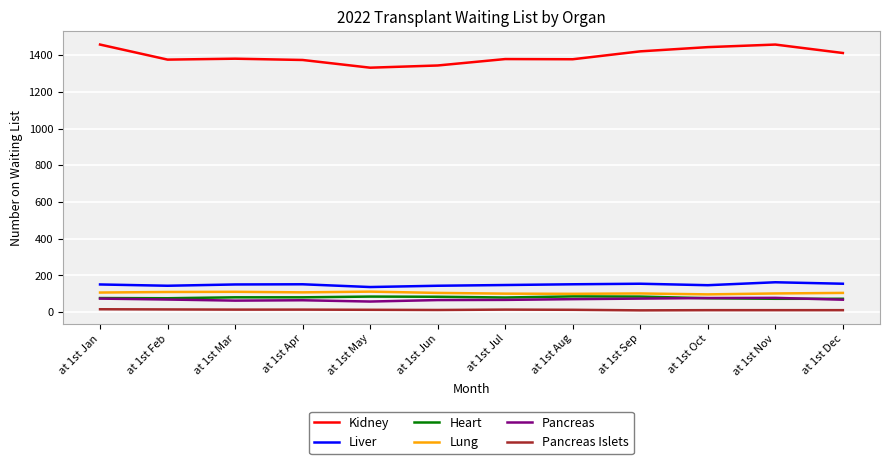

What is the maximum value for Heart?

86